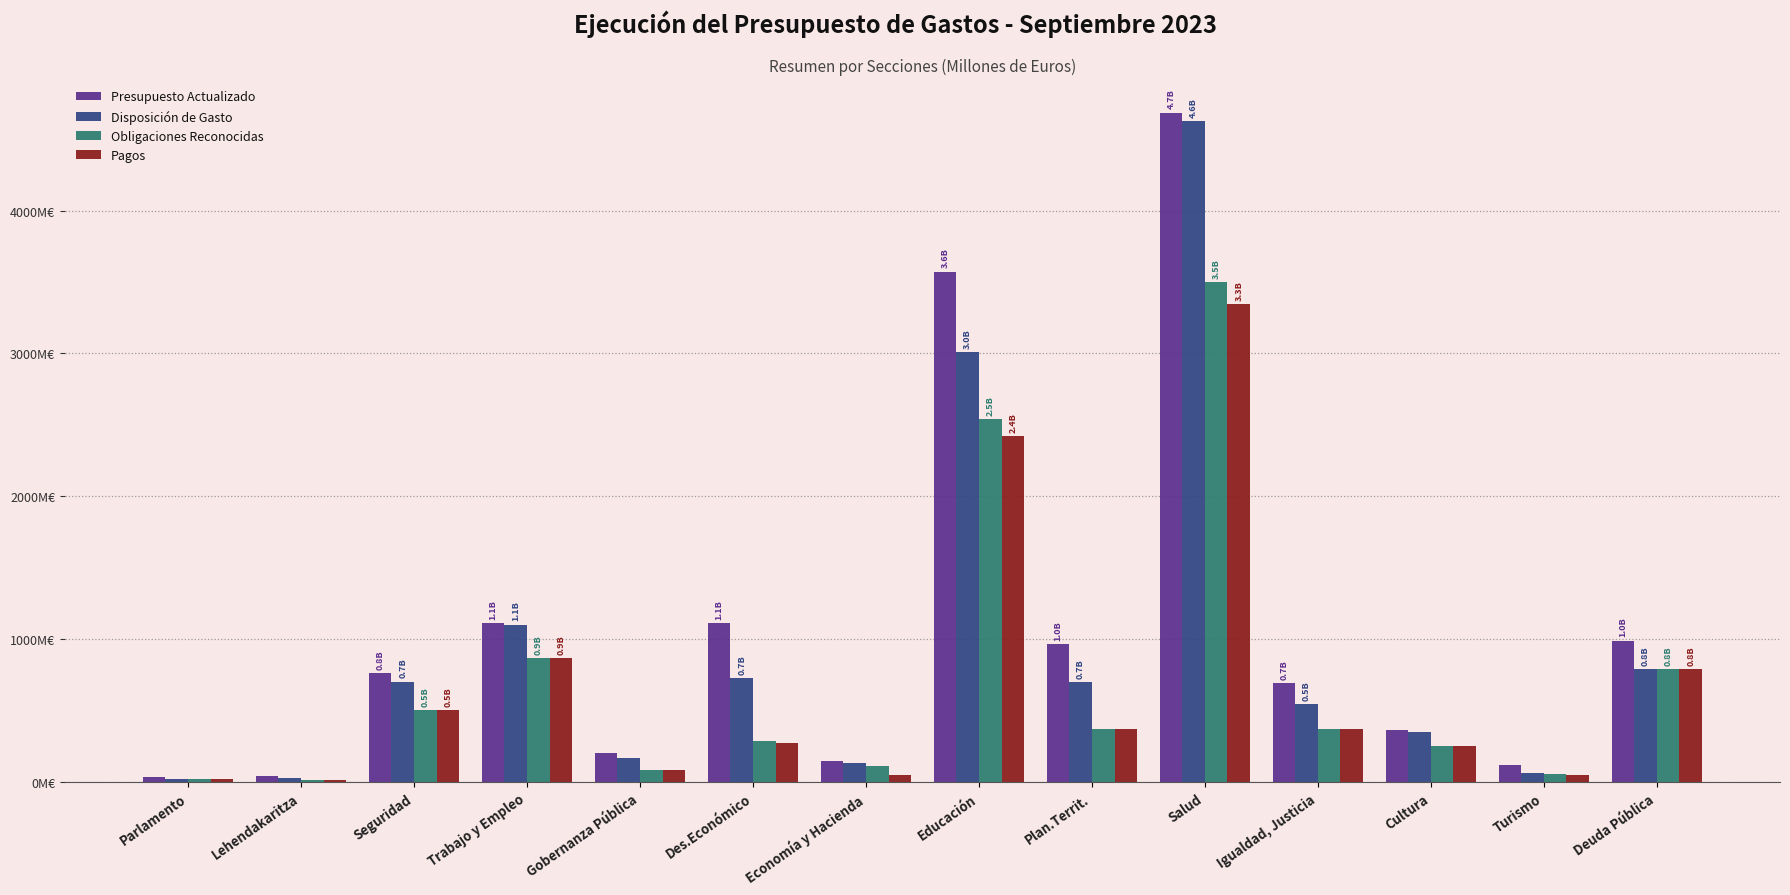

Reading right to left, transcribe all the data shown in this chart.

Presupuesto Actualizado: 989.7	119.3	366.7	692.1	4685.7	966.1	3572.1	146.5	1114.2	204.0	1114.4	761.1	40.0	33.4
Disposición de Gasto: 792.4	60.7	351.5	547.7	4626.5	702.2	3007.3	133.2	727.9	167.3	1102.1	703.0	30.9	25.1
Obligaciones Reconocidas: 792.3	53.8	251.1	373.5	3501.2	372.8	2542.4	114.2	287.4	86.8	869.6	503.9	17.4	25.1
Pagos: 792.3	53.4	250.8	372.3	3347.0	372.2	2421.8	50.7	275.5	86.8	869.6	502.2	17.2	25.1